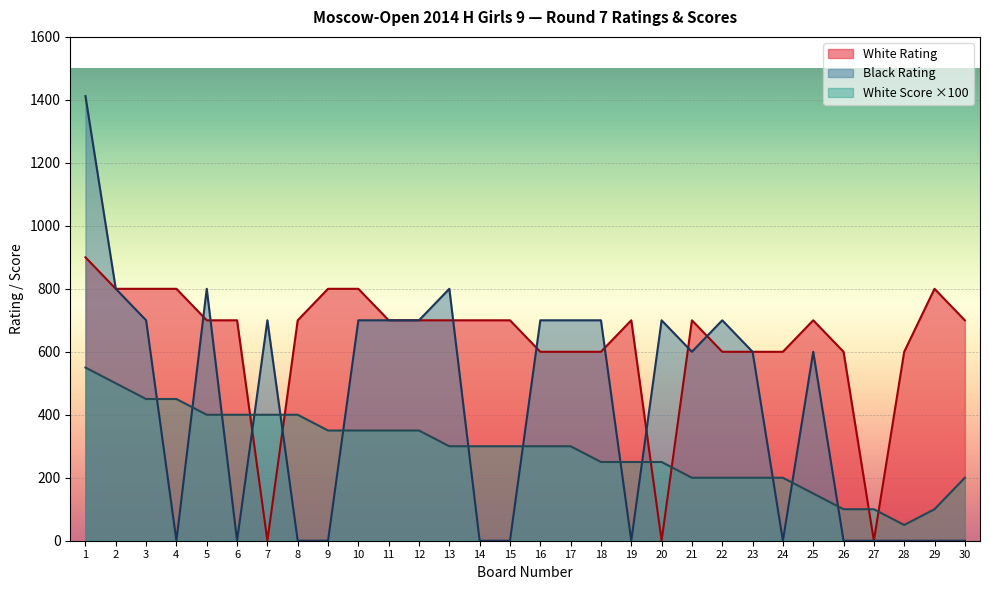

Is the value of Black Rating at 7 greater than the value of White Points at 21?

No